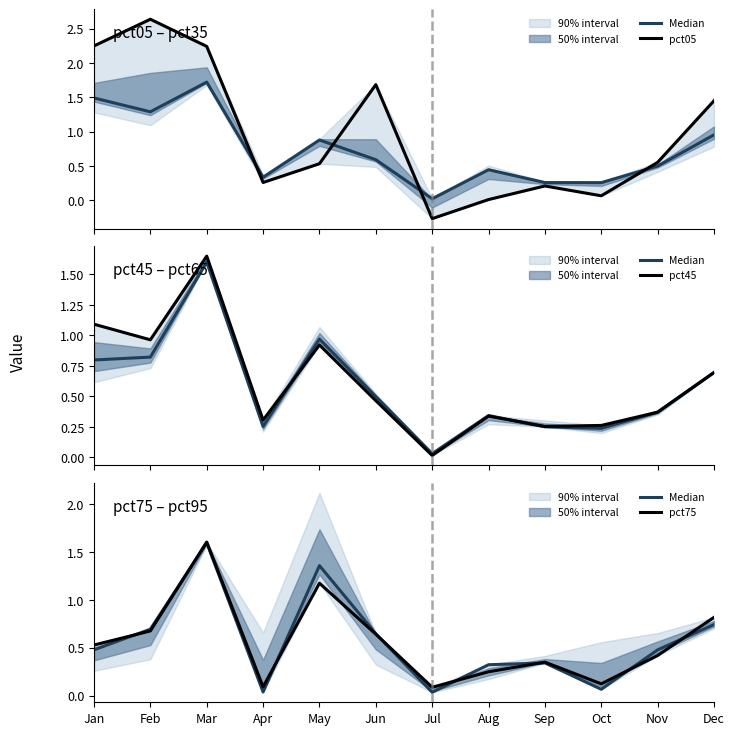

At which label is pct75 closest to 0?

Jul